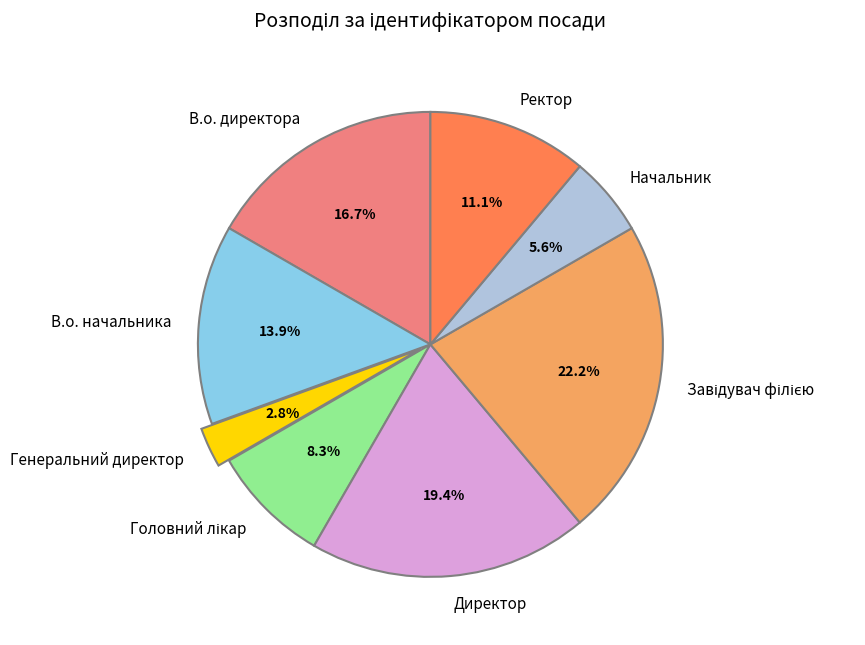

What is the smallest slice in the pie chart?

Генеральний директор